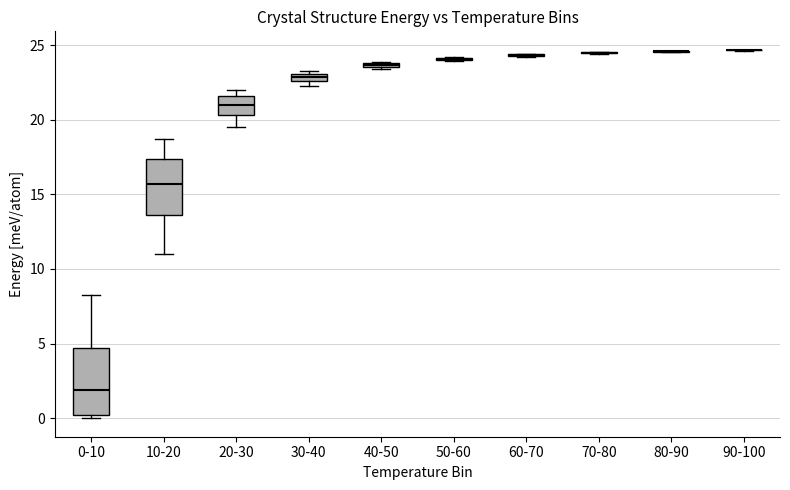

Comparing the boxes themselves (not the whiskers), which one is the tallest?

0-10